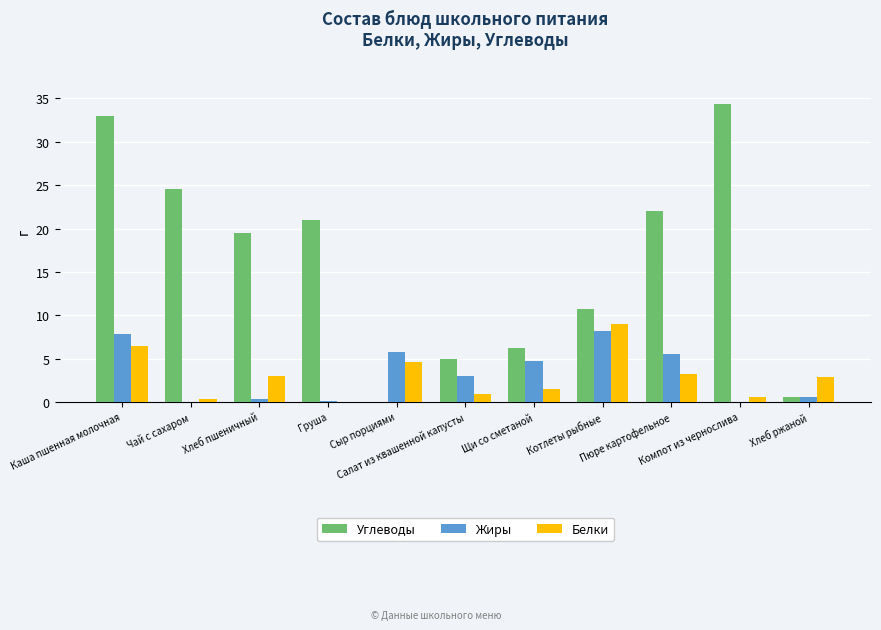

How many distinct data groups are displayed?

3